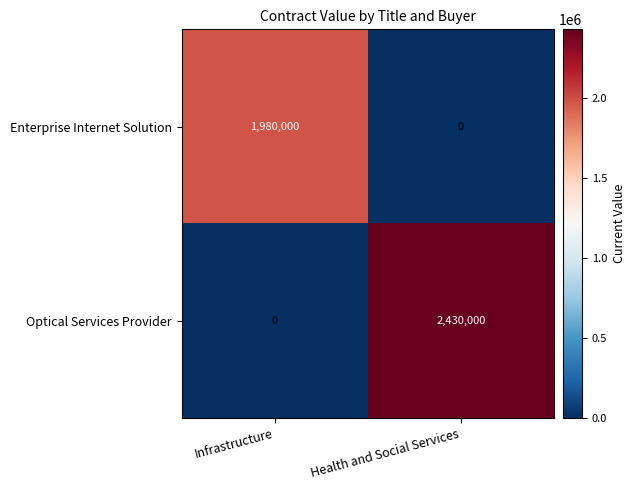

Which series has the largest range (max minus min)?

Optical Services Provider